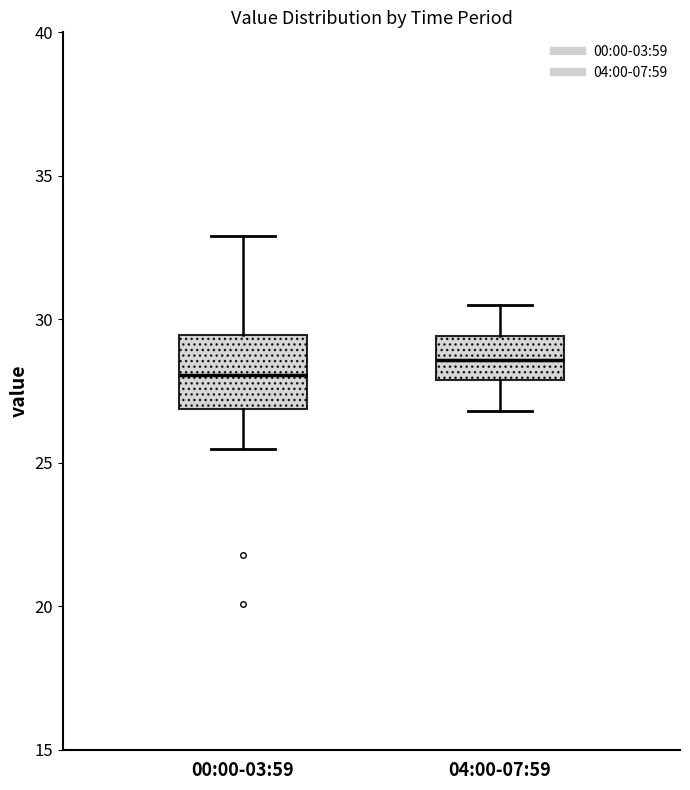

Where is the lower edge of the box for 04:00-07:59 on the y-axis? The values are not printed on the chart, so give them approximately, as read against the axis.

28.0